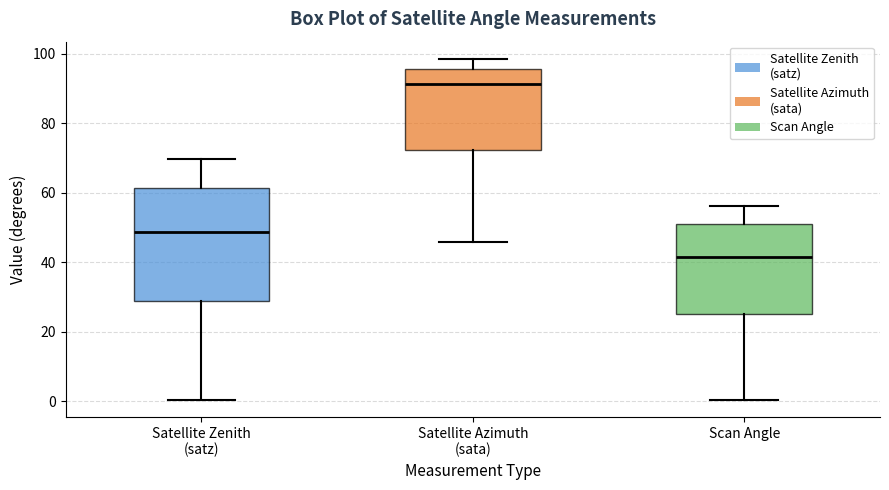

Reading left to right, transcribe this box plot: for each box, give where its median line is, the range the box spans, and where its two whiskers end, as read against the y-axis. The values are not printed on the chart, so give them approximately, as read against the axis.

Satellite Zenith (satz): median 48, box 28 to 62, whiskers 0 to 70
Satellite Azimuth (sata): median 92, box 72 to 96, whiskers 46 to 98
Scan Angle: median 42, box 26 to 50, whiskers 0 to 56